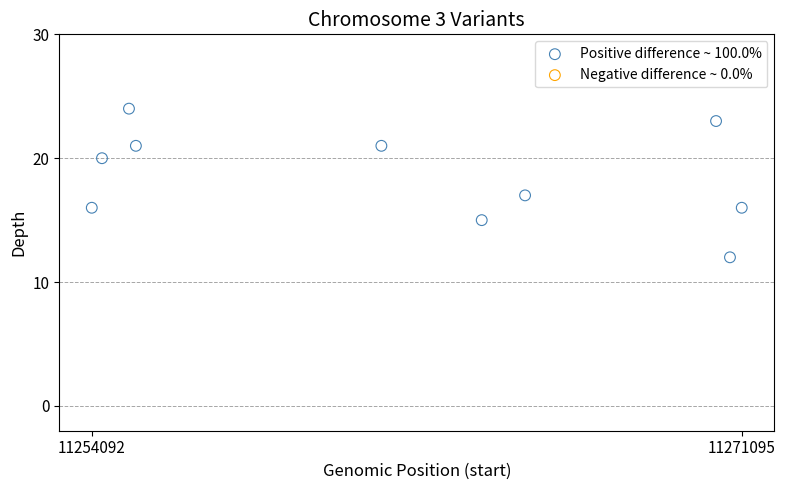

What is the range of X values (max minus min)?

17003